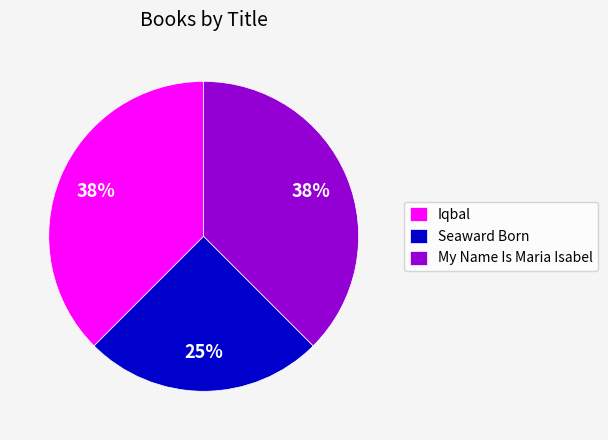

To the nearest percent, what is the average slice percentage?

33%